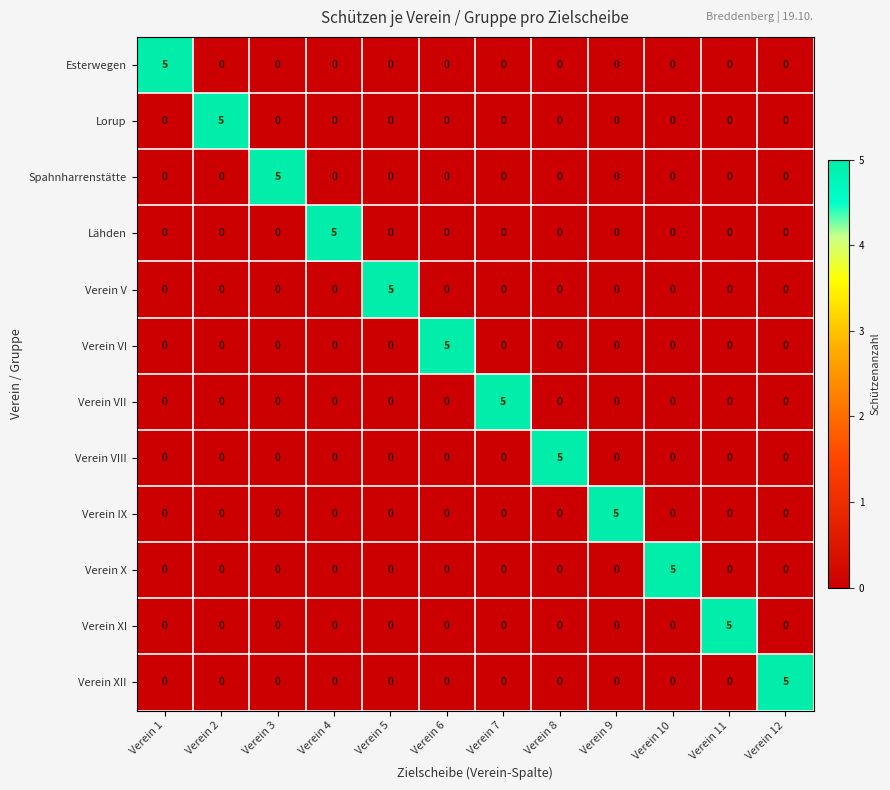

At how many categories does at least one series exceed 2?

12